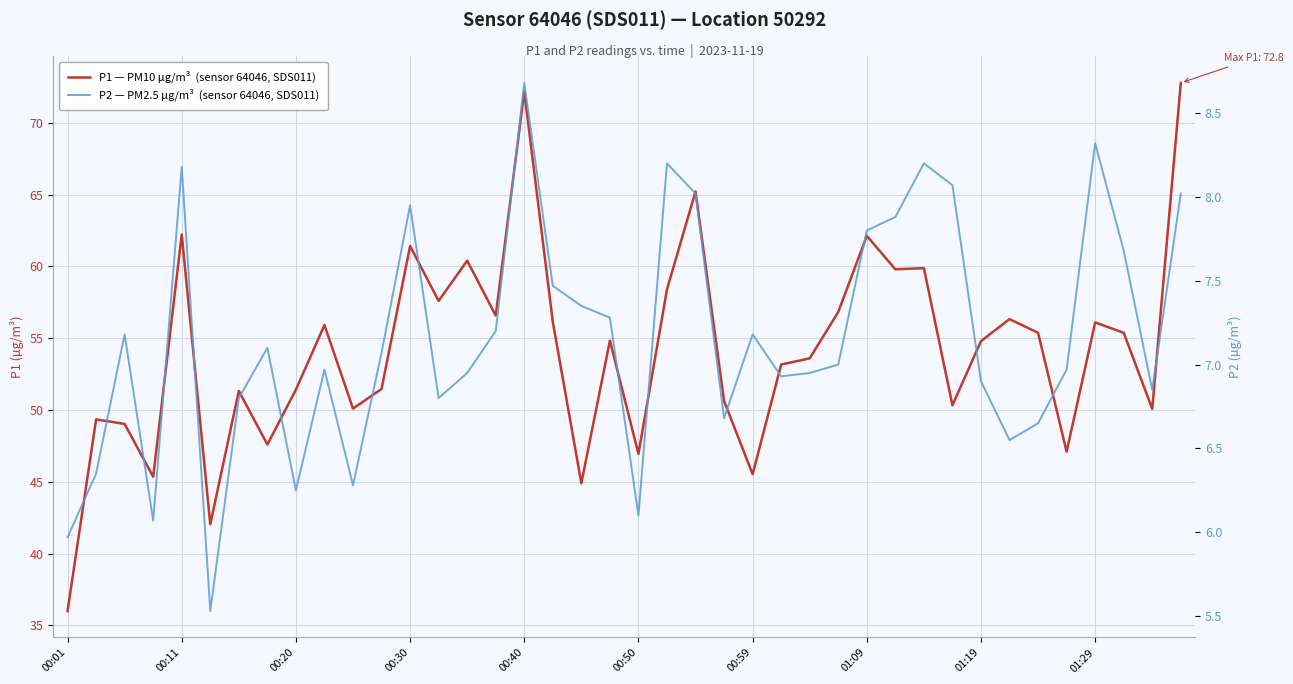

At which label is P1 — PM10 µg/m³  (sensor 64046, SDS011) closest to 54?

26